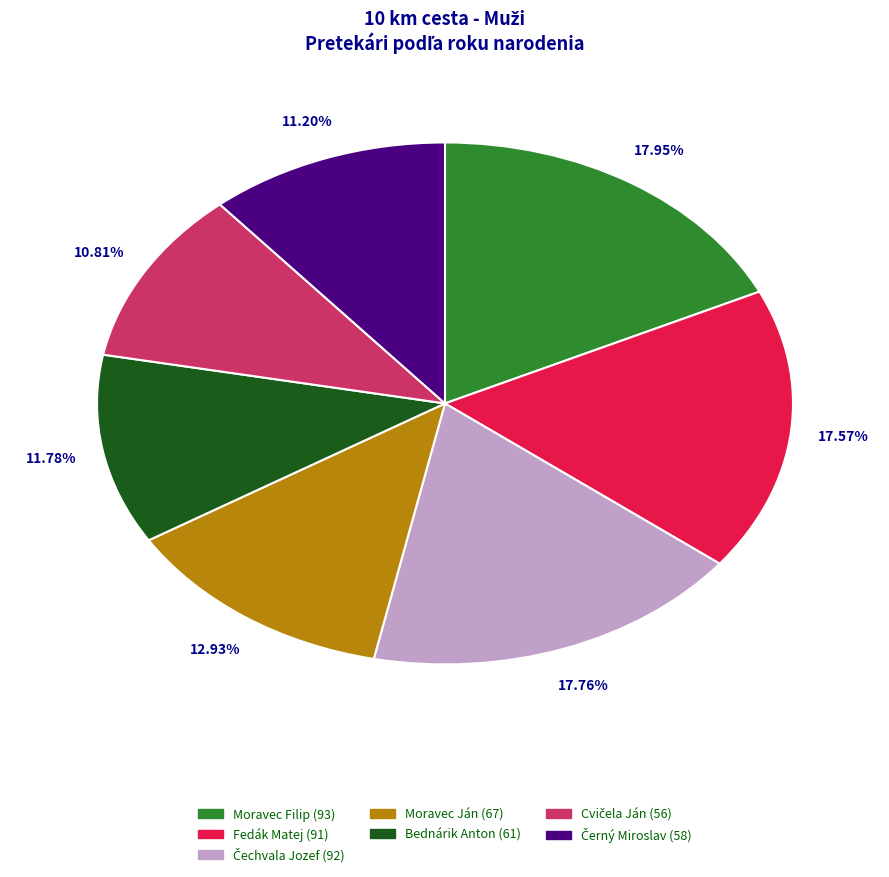

Is there any slice that represents more than half of the pie?

No